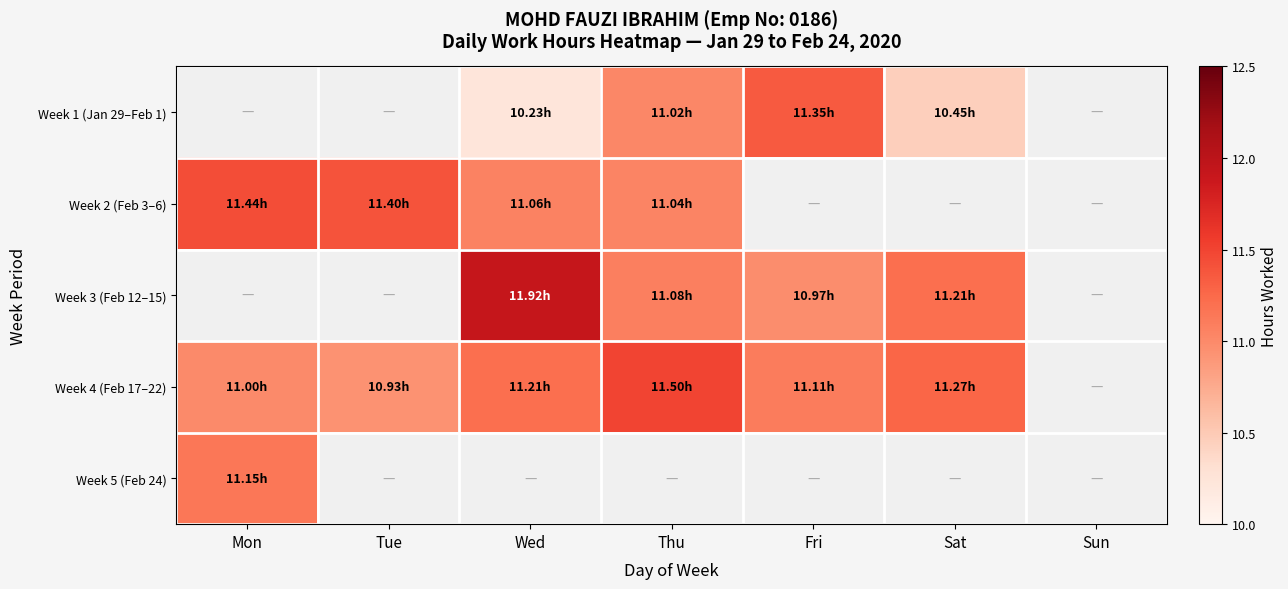

Count the Week 3 (Feb 12–15) values in the range 11 to 12.

3